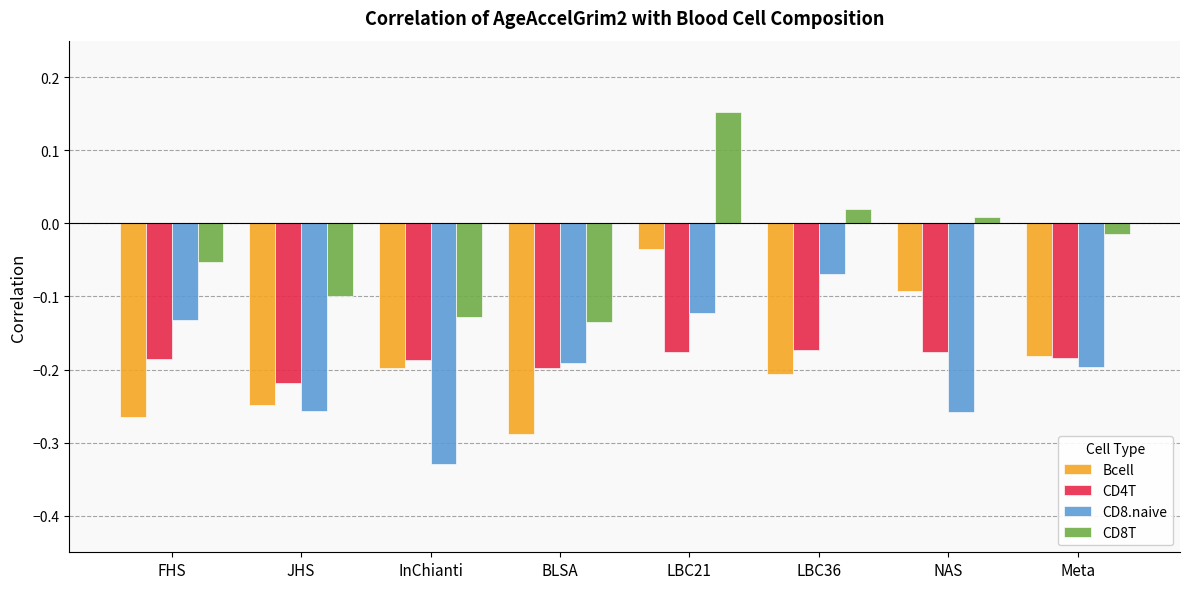

Which series has the widest spread of values?

CD8T